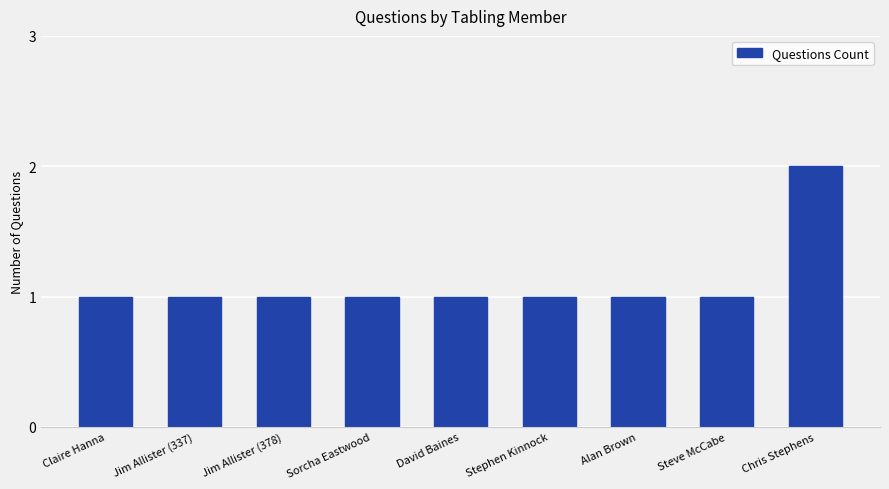

What is the change in value from Sorcha Eastwood to Chris Stephens?

+1